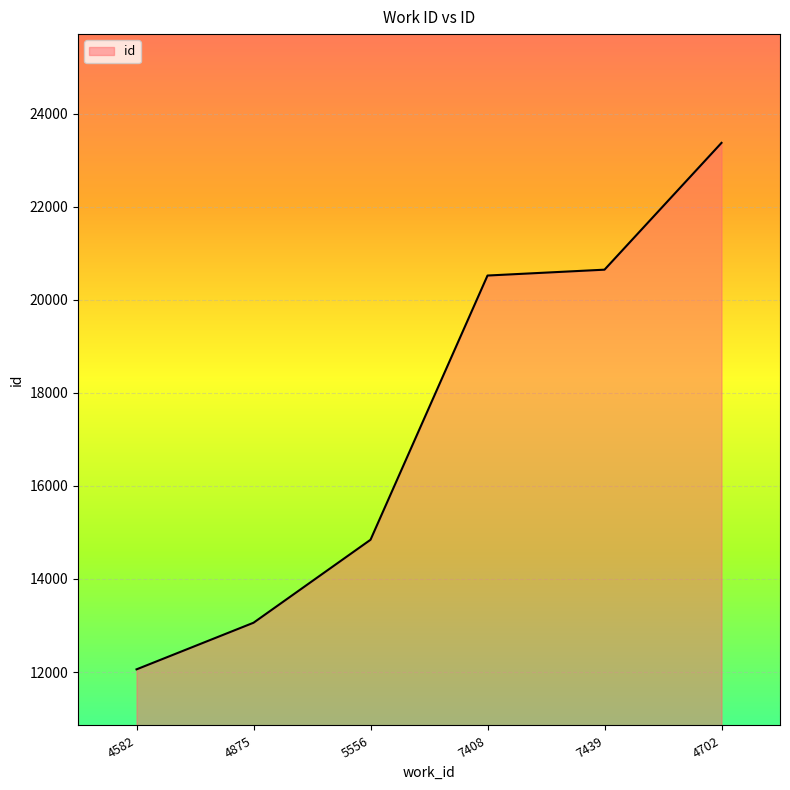

What position from the left is 4582?

1